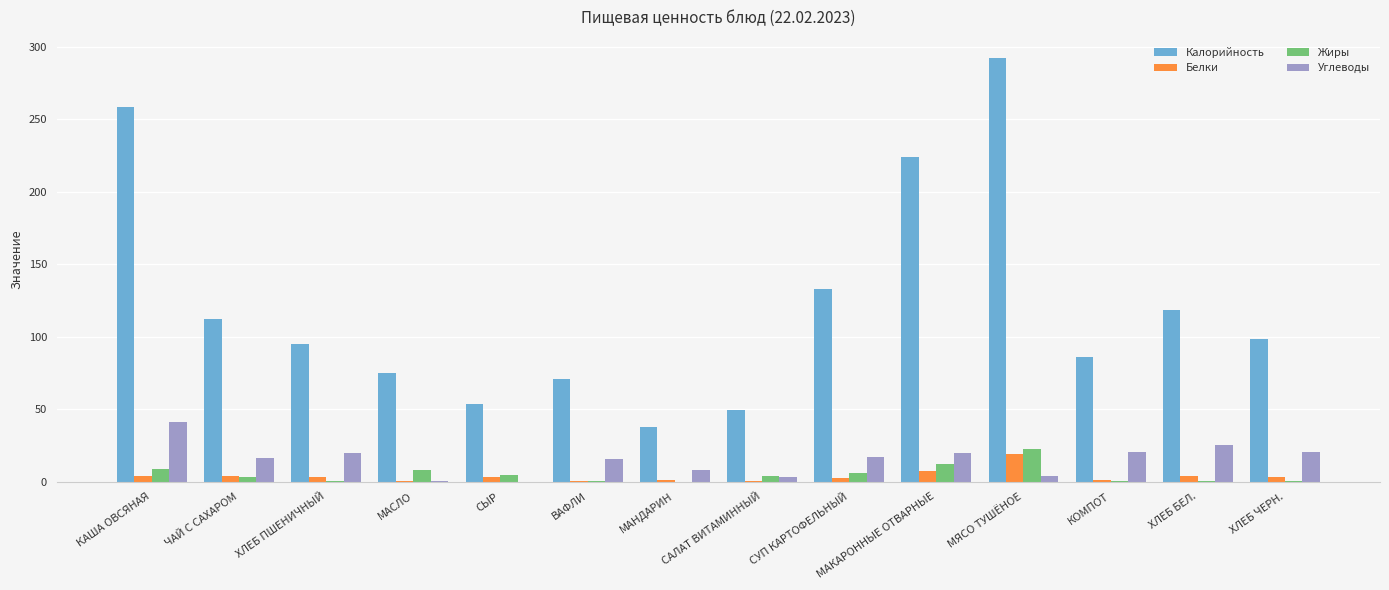

How many distinct data groups are displayed?

4